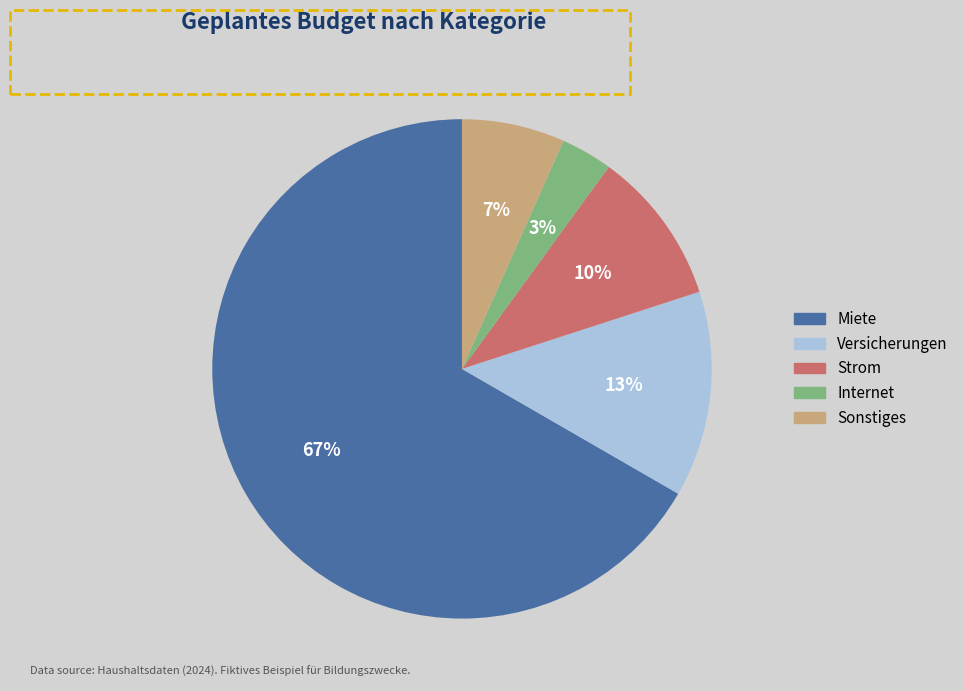

Is it true that Internet is 15% of the pie?

False